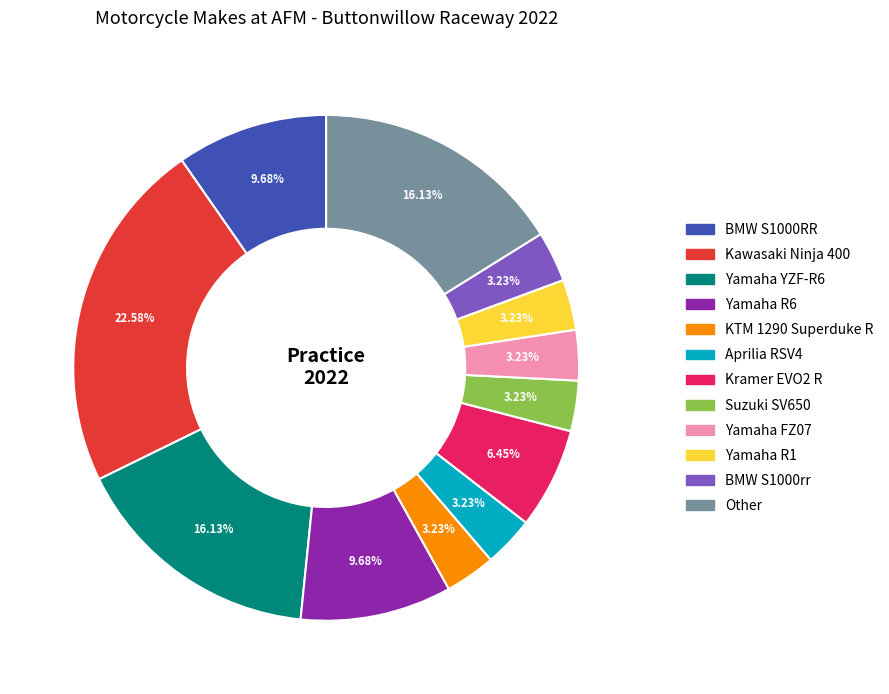

Count the number of slices in the pie.

12